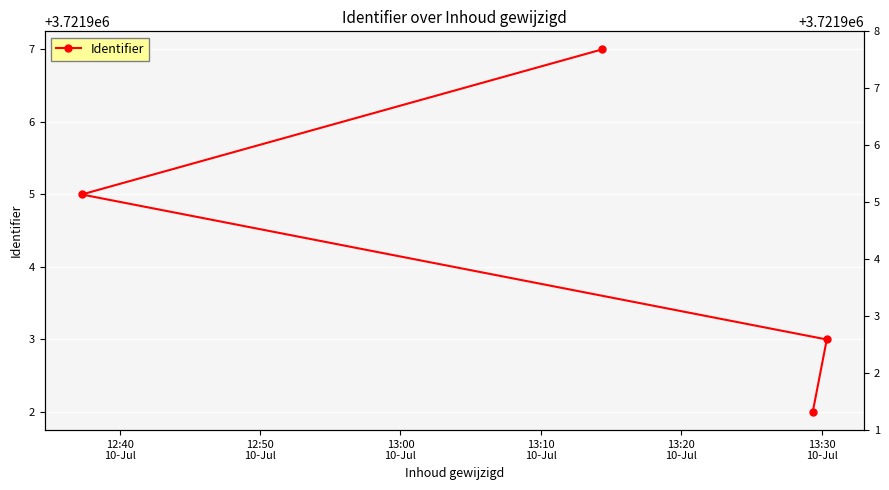

Count the values in the range 3721903 to 3721907.

3